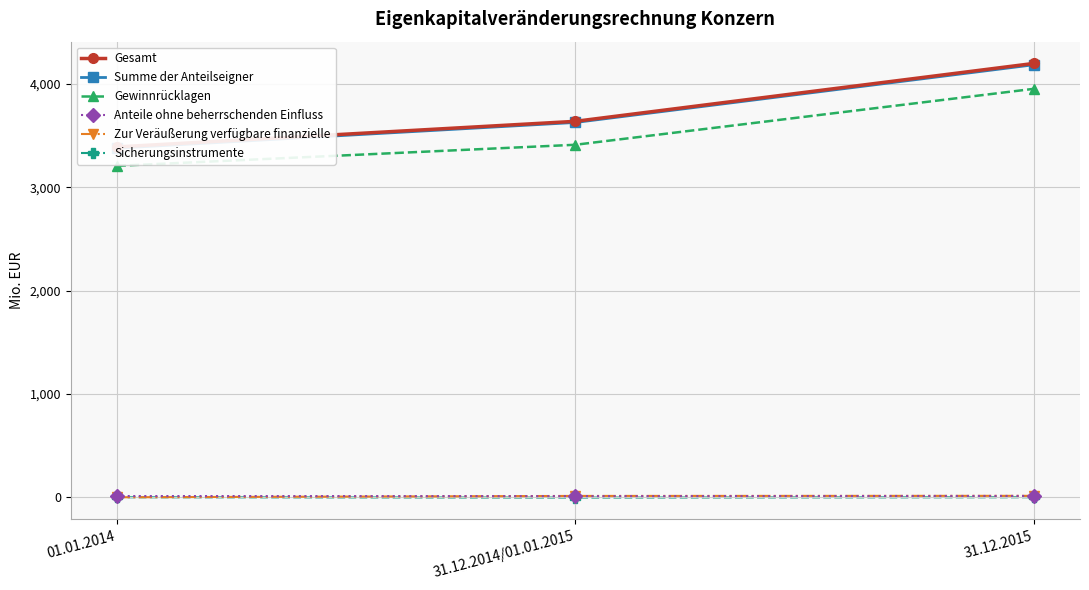

Which series has the largest total across all categories?

Gesamt